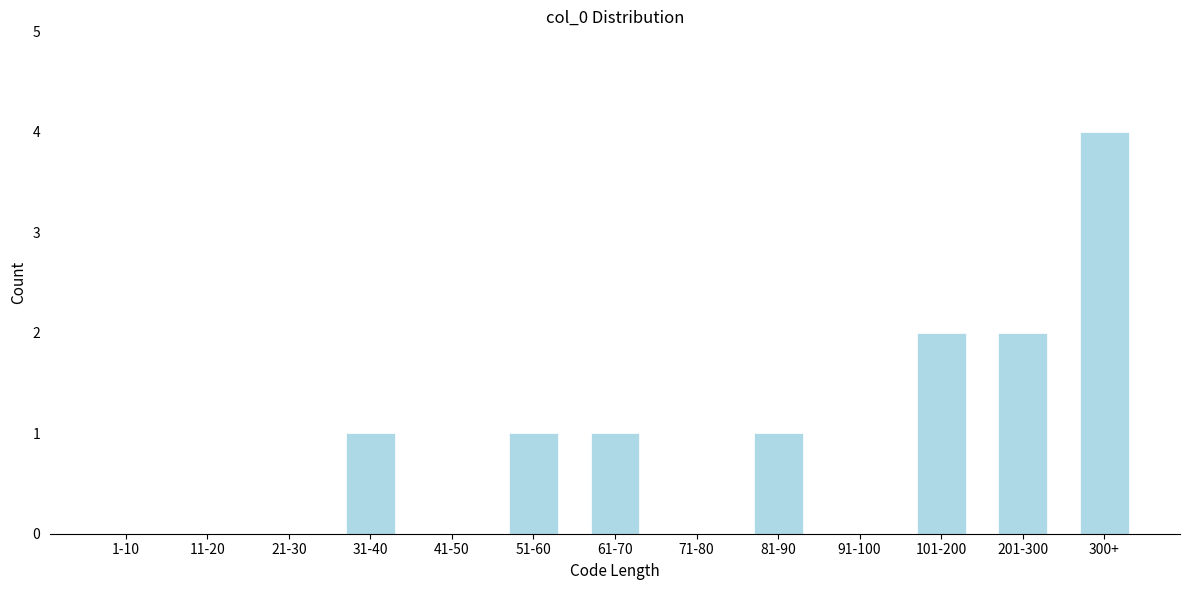

Reading left to right, extract all data points from this chart.

1-10=0	11-20=0	21-30=0	31-40=1	41-50=0	51-60=1	61-70=1	71-80=0	81-90=1	91-100=0	101-200=2	201-300=2	300+=4